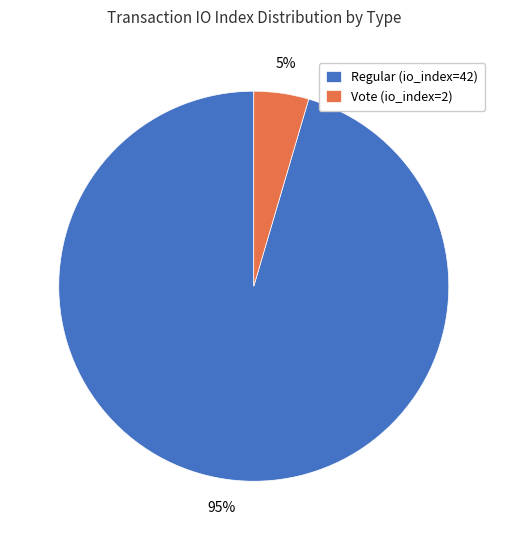

Combined, do Regular (io_index=42) and Vote (io_index=2) account for over 50%?

Yes